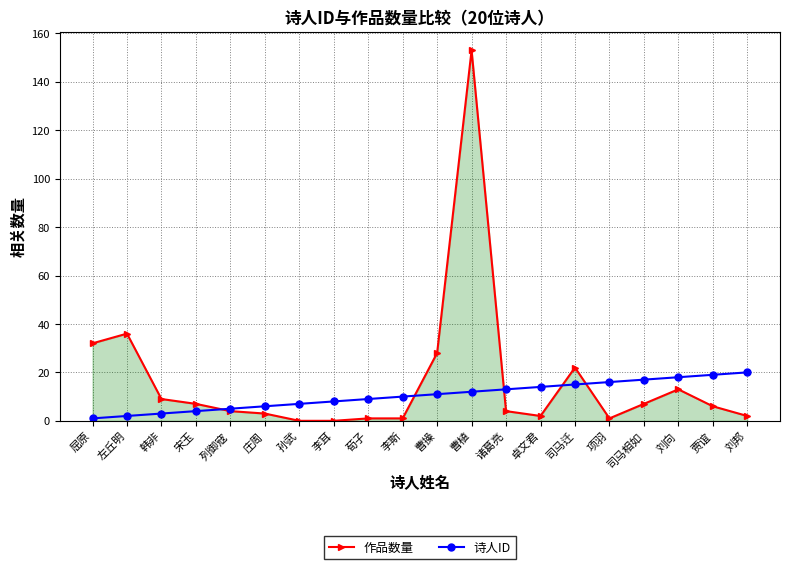

What is the label of the 1st point from the left?

屈原